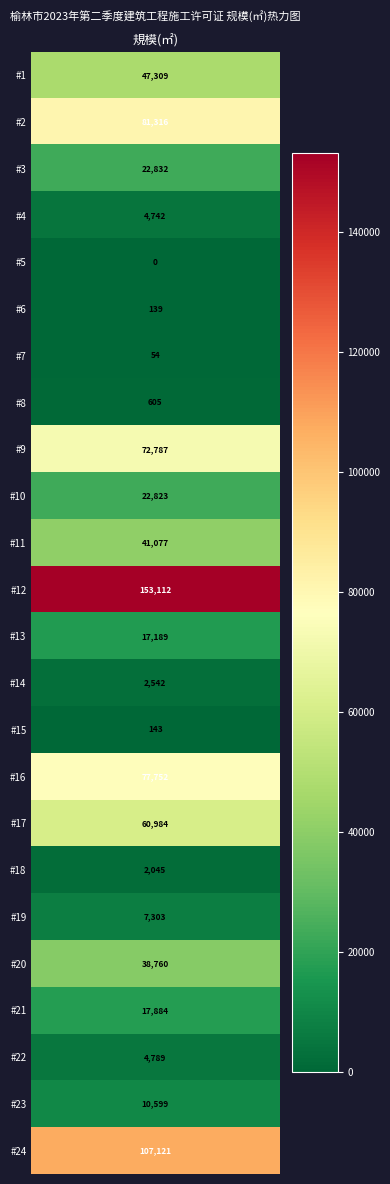

The value at 8 is 72787.3. True or false?

True